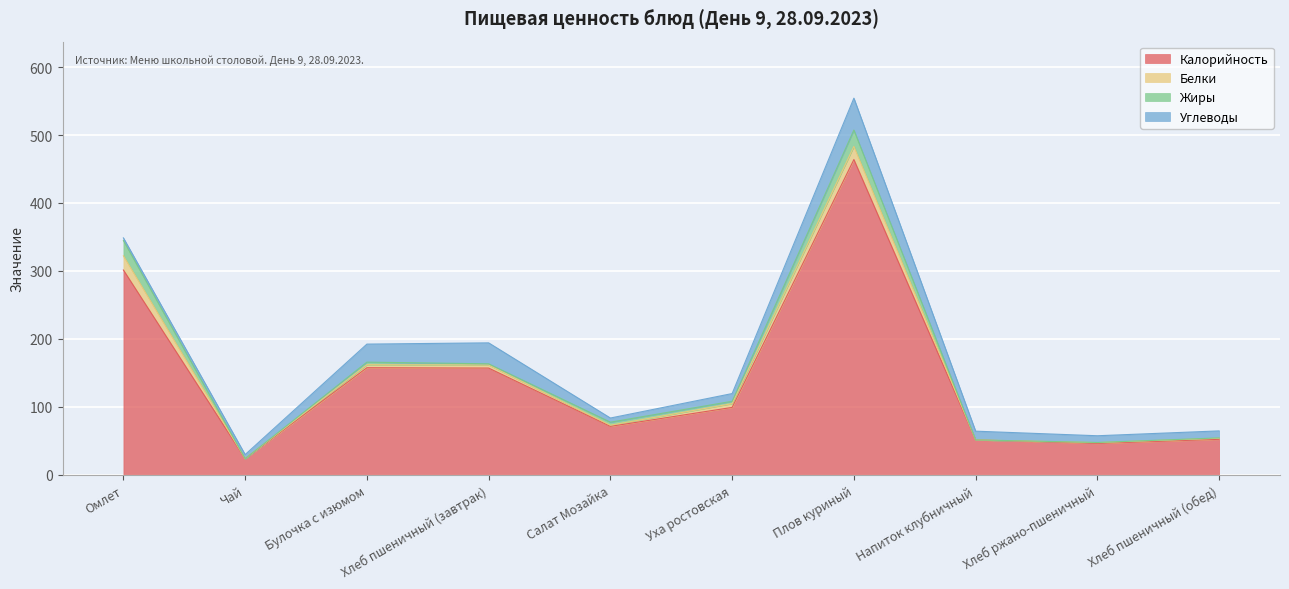

How many categories are shown in the chart?

10